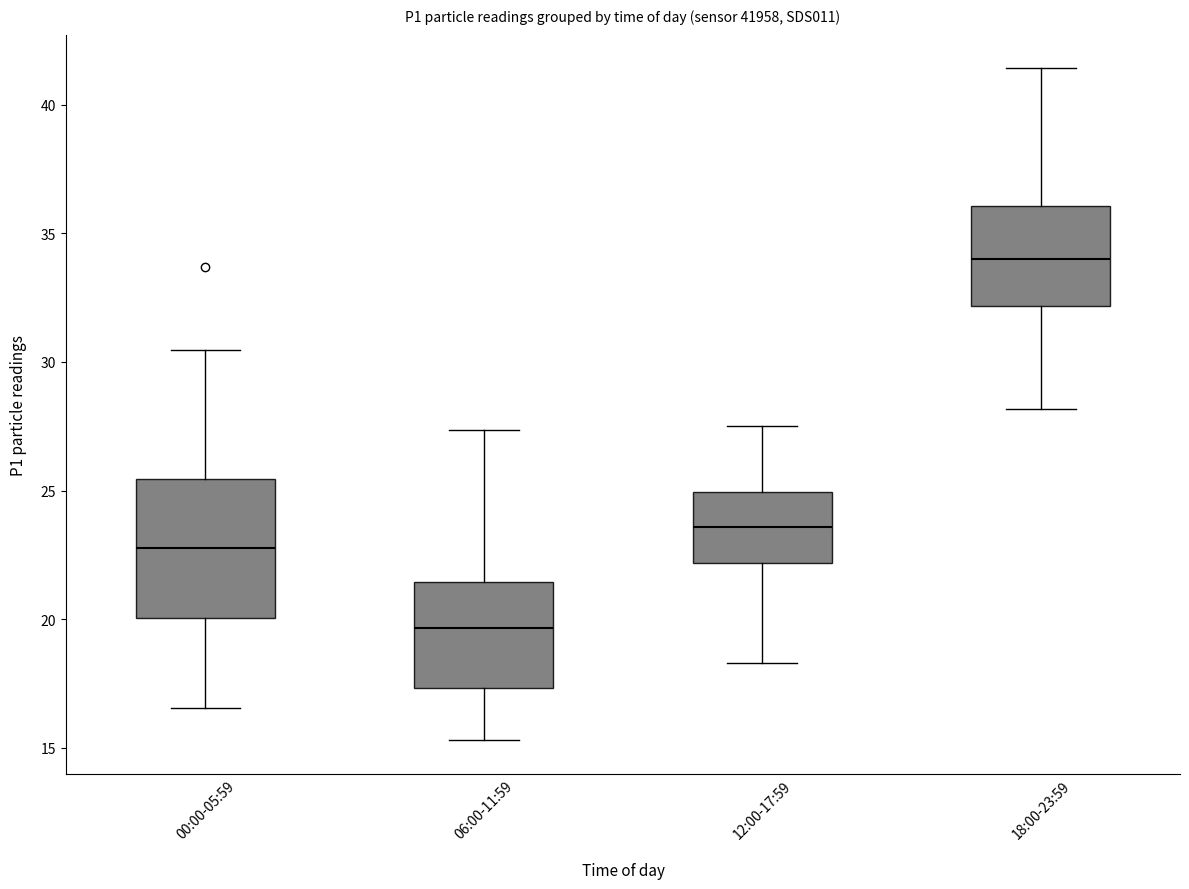

Which box's median line is the highest?

18:00-23:59